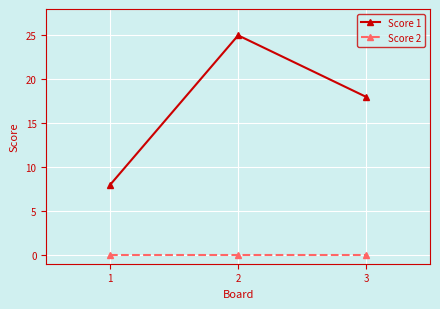

At which label is Score 1 closest to 16?

3